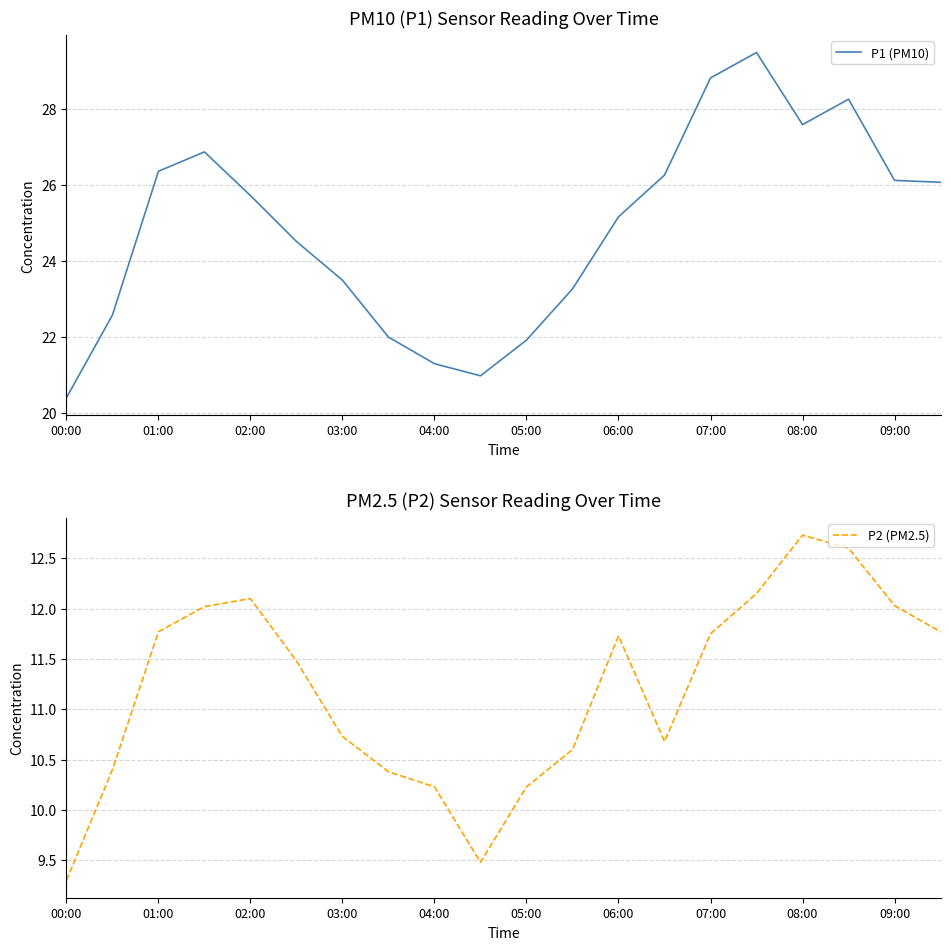

How many interior local peaks does the P1 (PM10) series have?

3